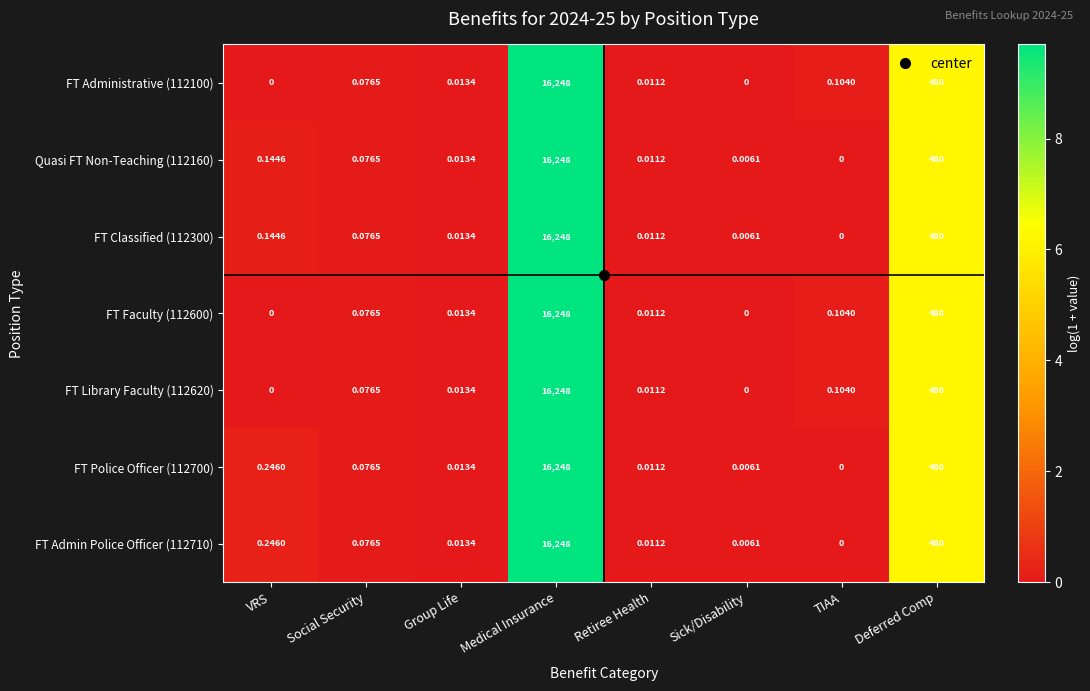

Which category has the highest value in the Quasi FT Non-Teaching (112160) series?

Medical Insurance